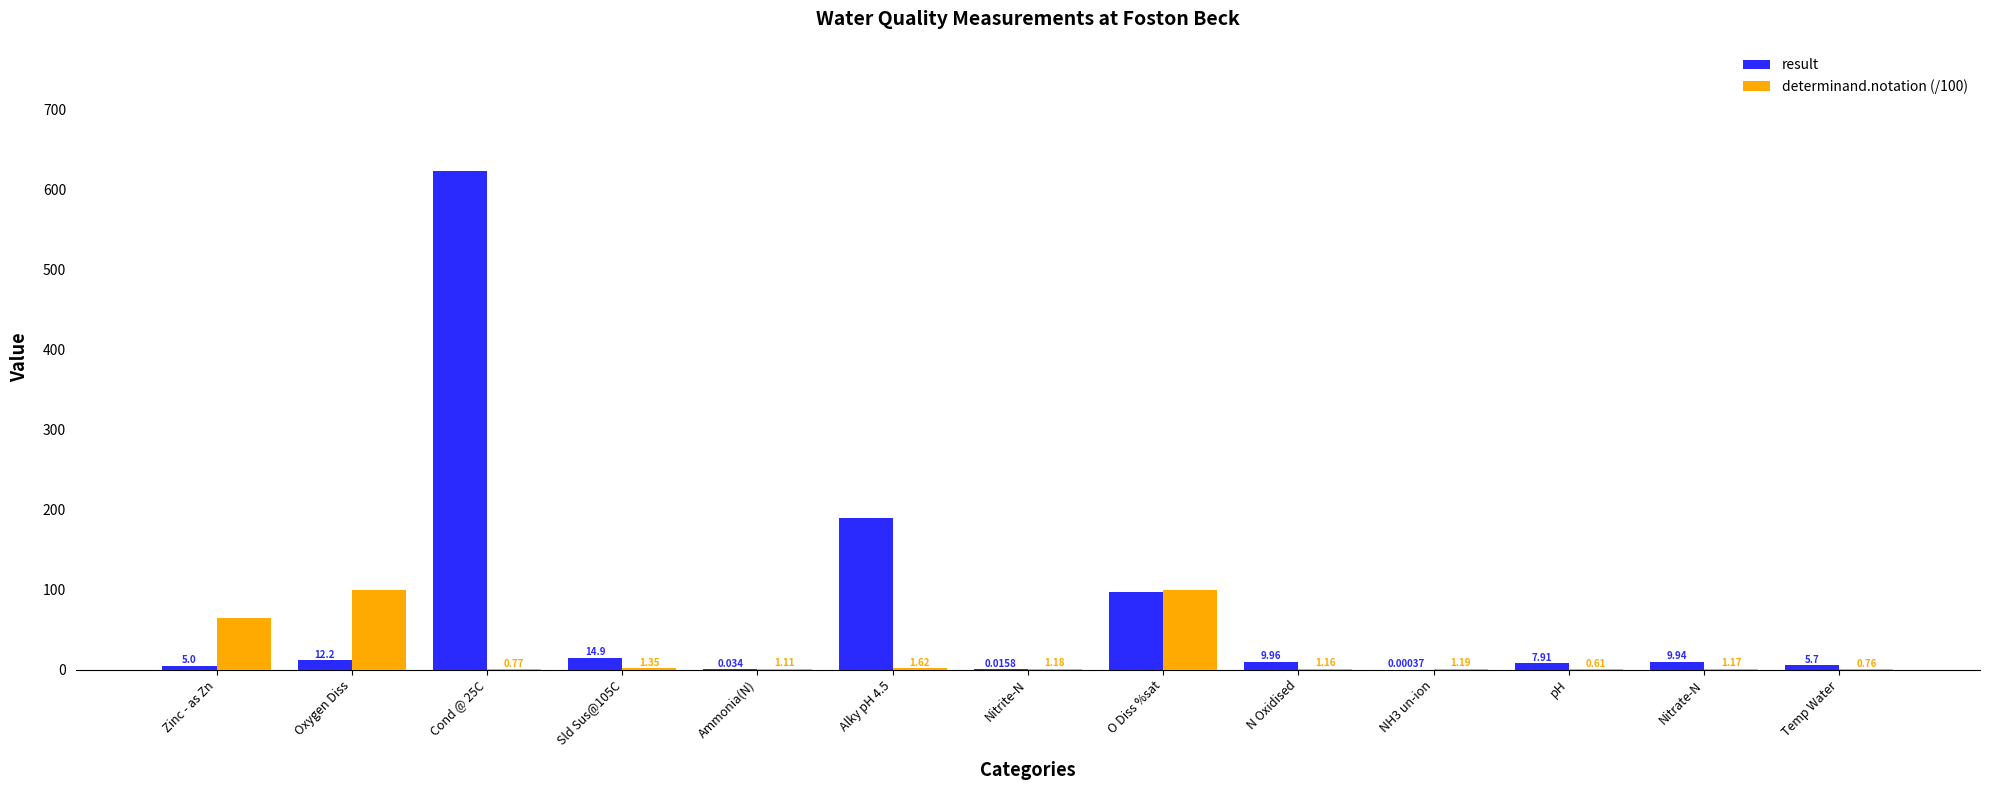

At which label does determinand.notation (/100) first exceed 1?

Zinc - as Zn